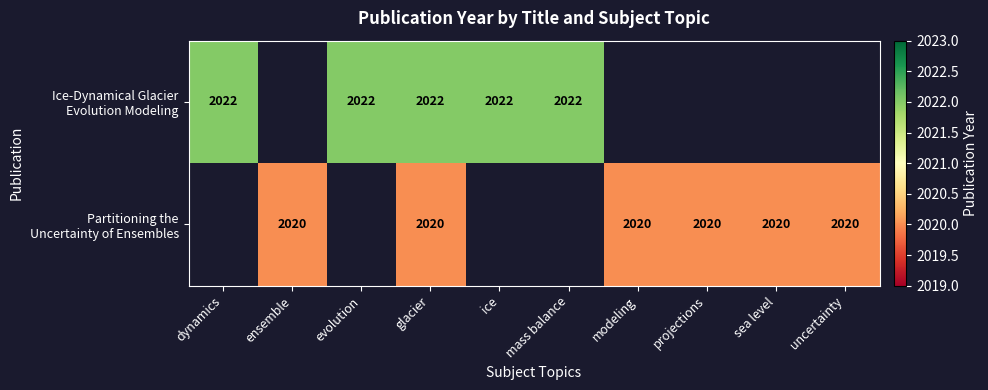

What is the difference between the Partitioning the Uncertainty of Ensembles values at glacier and evolution?

2020